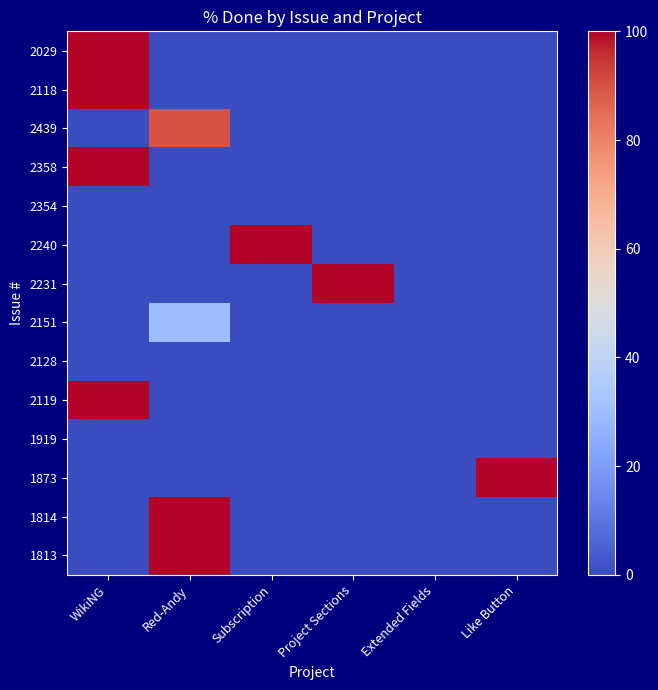

Reading left to right, list all the values displayed in this chart.

2029: WikiNG=100	Red-Andy=0	Subscription=0	Project Sections=0	Extended Fields=0	Like Button=0
2118: WikiNG=100	Red-Andy=0	Subscription=0	Project Sections=0	Extended Fields=0	Like Button=0
2439: WikiNG=0	Red-Andy=90	Subscription=0	Project Sections=0	Extended Fields=0	Like Button=0
2358: WikiNG=100	Red-Andy=0	Subscription=0	Project Sections=0	Extended Fields=0	Like Button=0
2354: WikiNG=0	Red-Andy=0	Subscription=0	Project Sections=0	Extended Fields=0	Like Button=0
2240: WikiNG=0	Red-Andy=0	Subscription=100	Project Sections=0	Extended Fields=0	Like Button=0
2231: WikiNG=0	Red-Andy=0	Subscription=0	Project Sections=100	Extended Fields=0	Like Button=0
2151: WikiNG=0	Red-Andy=30	Subscription=0	Project Sections=0	Extended Fields=0	Like Button=0
2128: WikiNG=0	Red-Andy=0	Subscription=0	Project Sections=0	Extended Fields=0	Like Button=0
2119: WikiNG=100	Red-Andy=0	Subscription=0	Project Sections=0	Extended Fields=0	Like Button=0
1919: WikiNG=0	Red-Andy=0	Subscription=0	Project Sections=0	Extended Fields=0	Like Button=0
1873: WikiNG=0	Red-Andy=0	Subscription=0	Project Sections=0	Extended Fields=0	Like Button=100
1814: WikiNG=0	Red-Andy=100	Subscription=0	Project Sections=0	Extended Fields=0	Like Button=0
1813: WikiNG=0	Red-Andy=100	Subscription=0	Project Sections=0	Extended Fields=0	Like Button=0